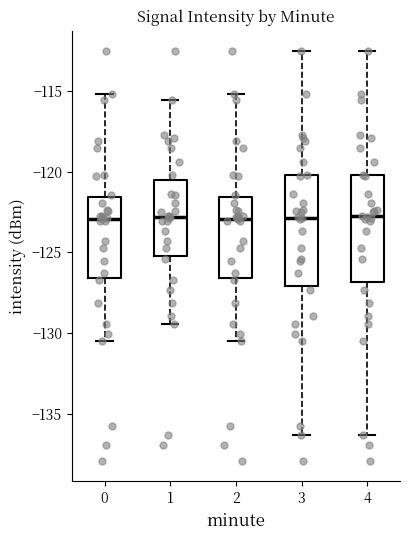

Reading left to right, transcribe this box plot: for each box, give where its median line is, the range the box spans, and where its two whiskers end, as read against the y-axis. The values are not printed on the chart, so give them approximately, as read against the axis.

0: median -123.0, box -126.5 to -121.5, whiskers -130.5 to -115.0
1: median -123.0, box -125.5 to -120.5, whiskers -129.5 to -115.5
2: median -123.0, box -126.5 to -121.5, whiskers -130.5 to -115.0
3: median -123.0, box -127.0 to -120.0, whiskers -136.5 to -112.5
4: median -123.0, box -127.0 to -120.0, whiskers -136.5 to -112.5